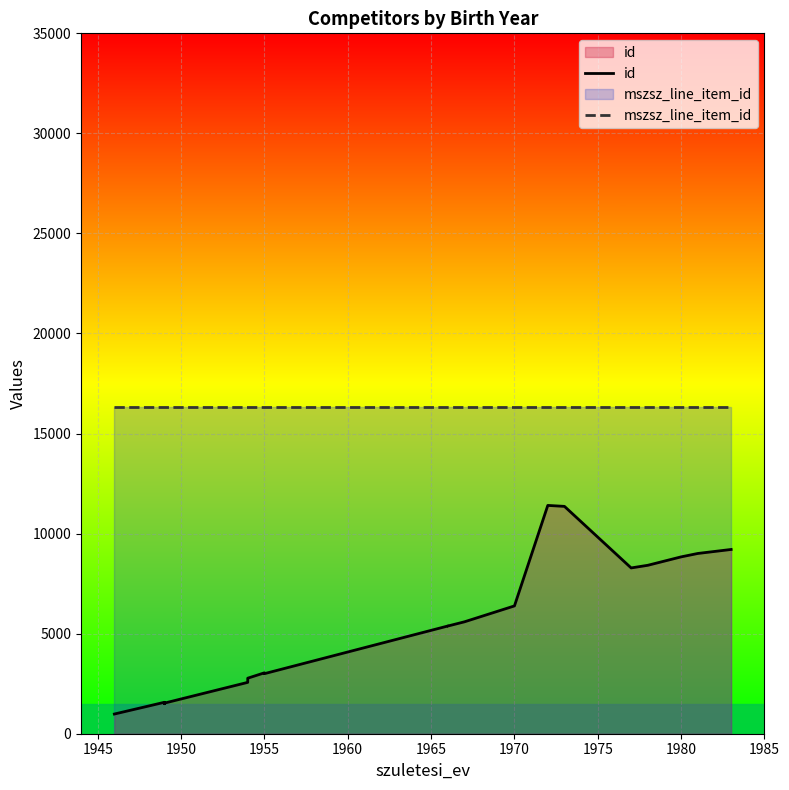

True or false: id and mszsz_line_item_id cross at least once.

False